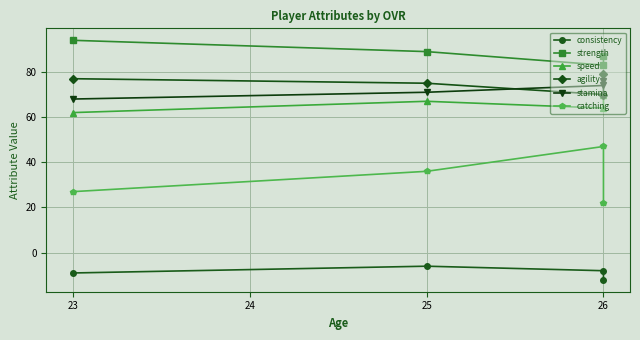

True or false: speed and strength intersect in this chart.

False